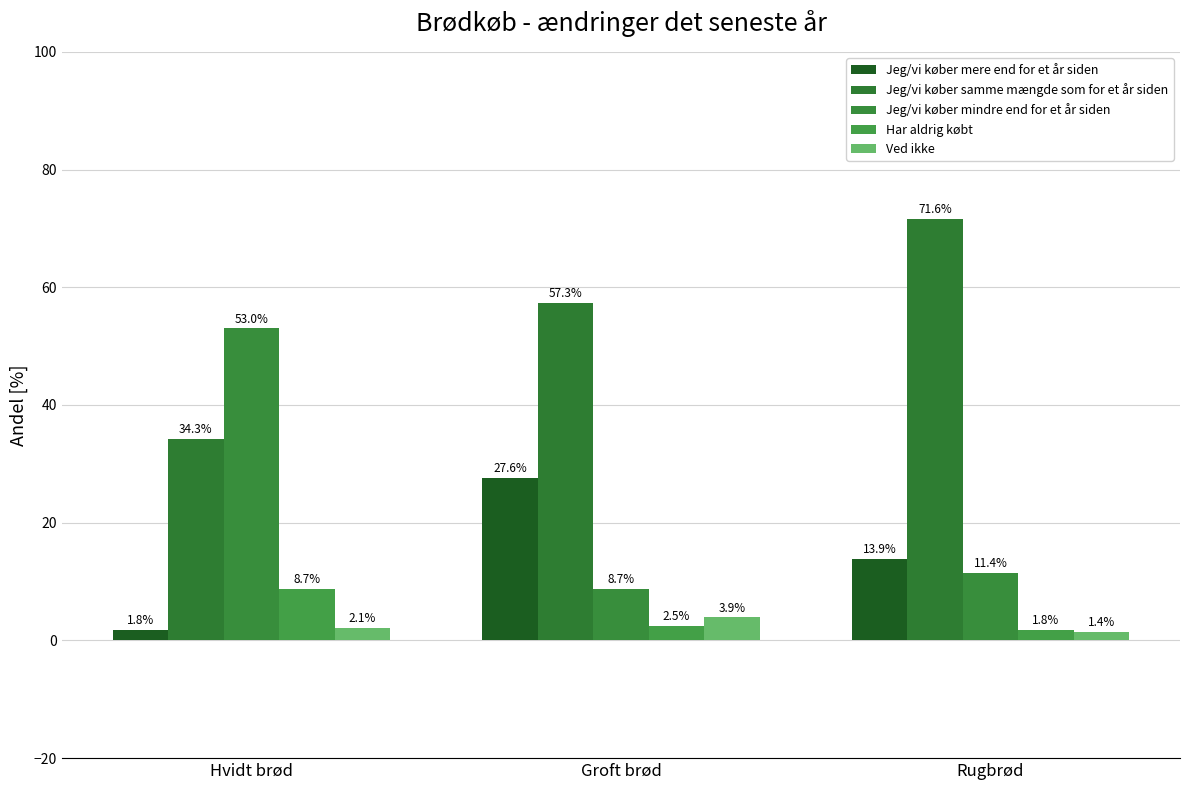

At which label is Jeg/vi køber samme mængde som for et år siden closest to 52?

Groft brød